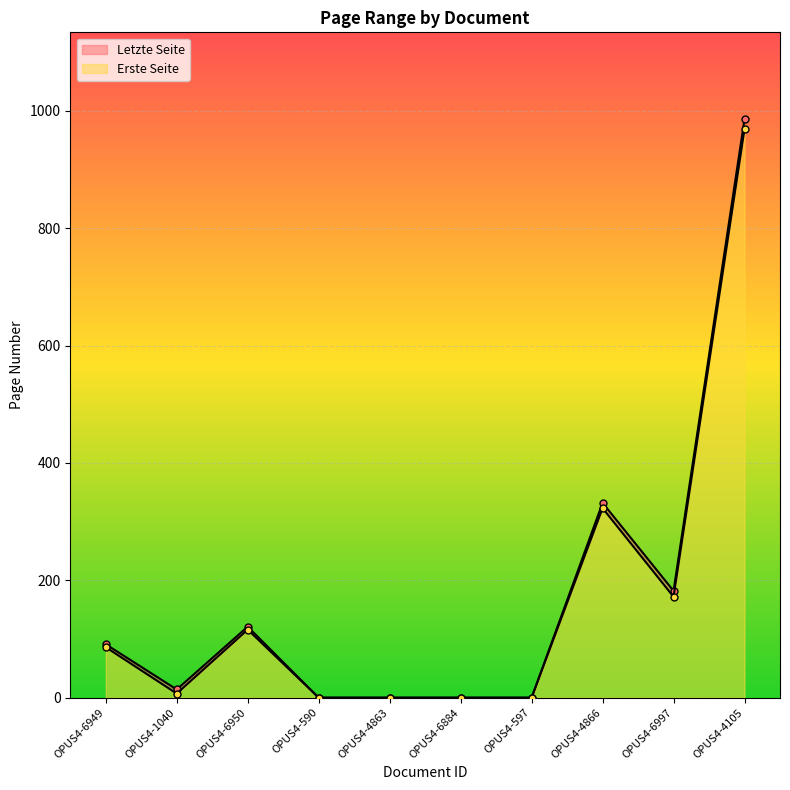

Which category has the highest value across all series?

OPUS4-4105